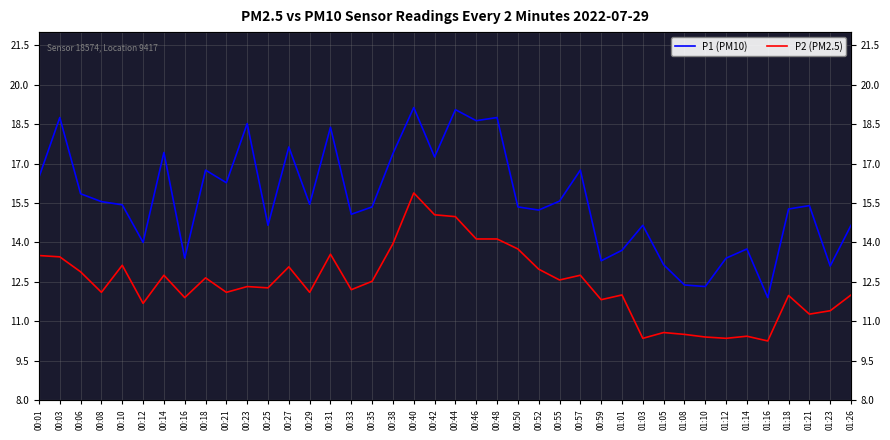

Which series has the widest spread of values?

P1